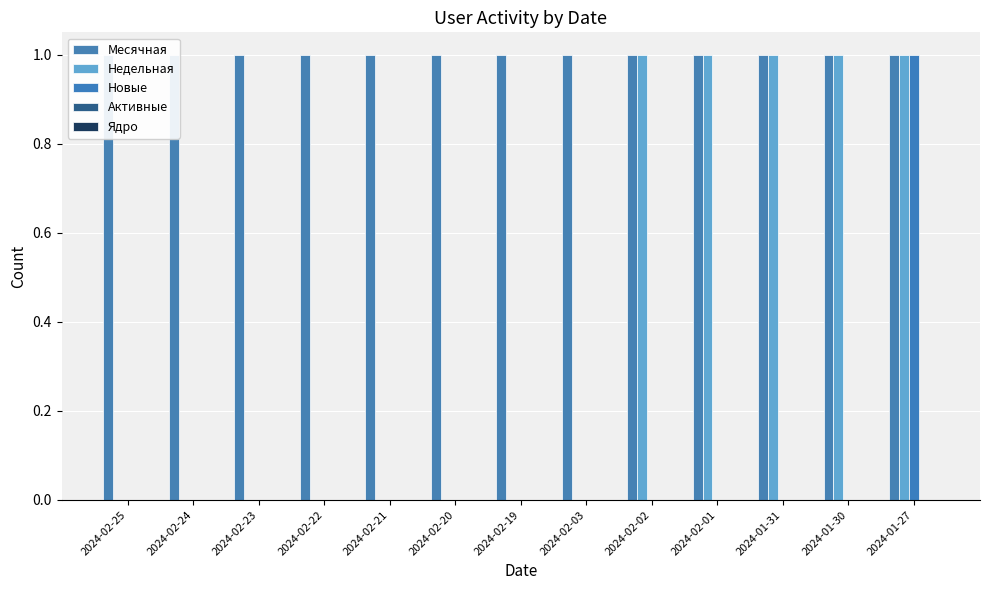

Rank the series by their maximum value, from highest to lowest.

Месячная, Недельная, Новые, Активные, Ядро